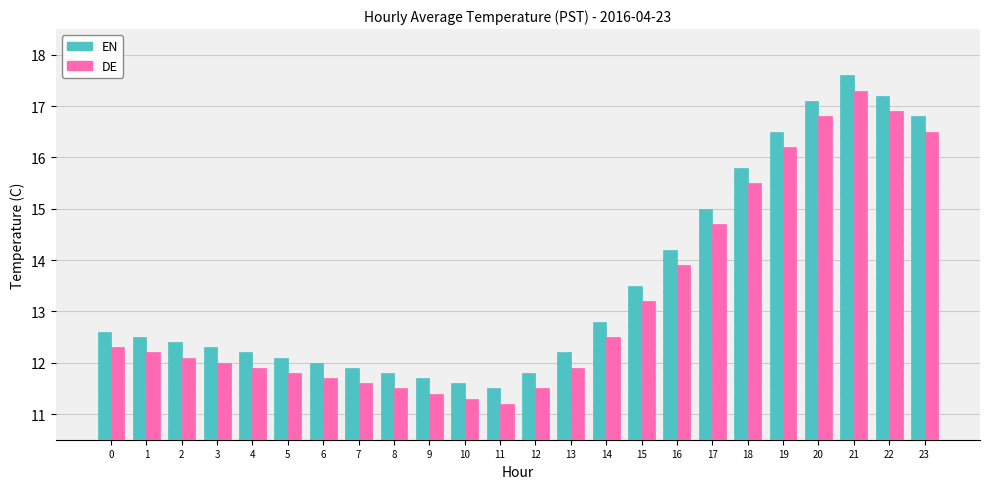

What is the difference between the EN values at 17 and 2?

2.6